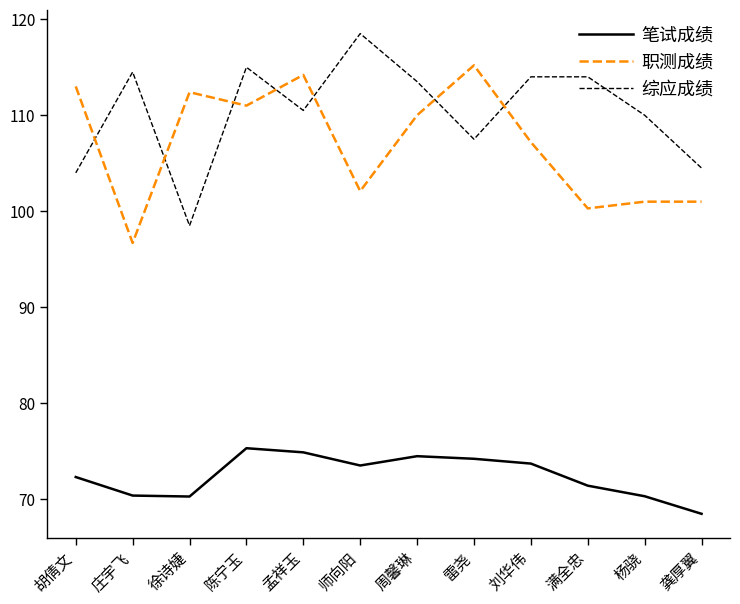

The value of 综应成绩 at 陈宁玉 is 115.0. True or false?

True